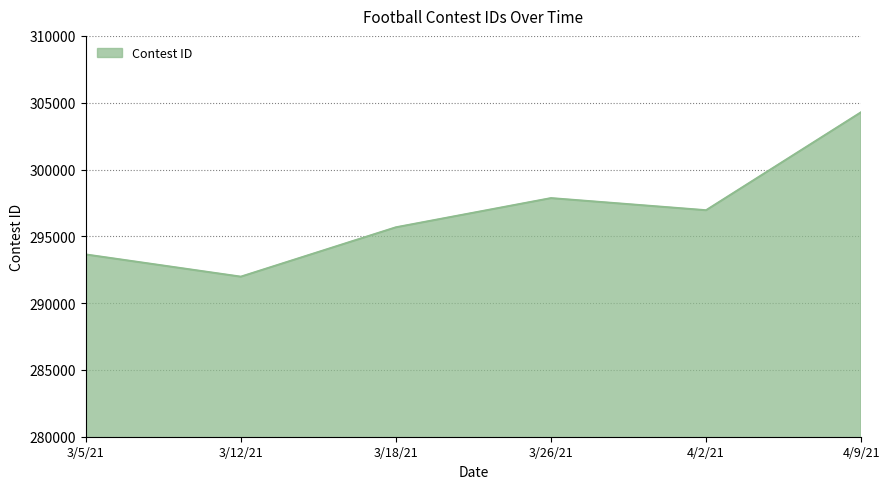

True or false: the data has more than 2 interior local peaks.

False